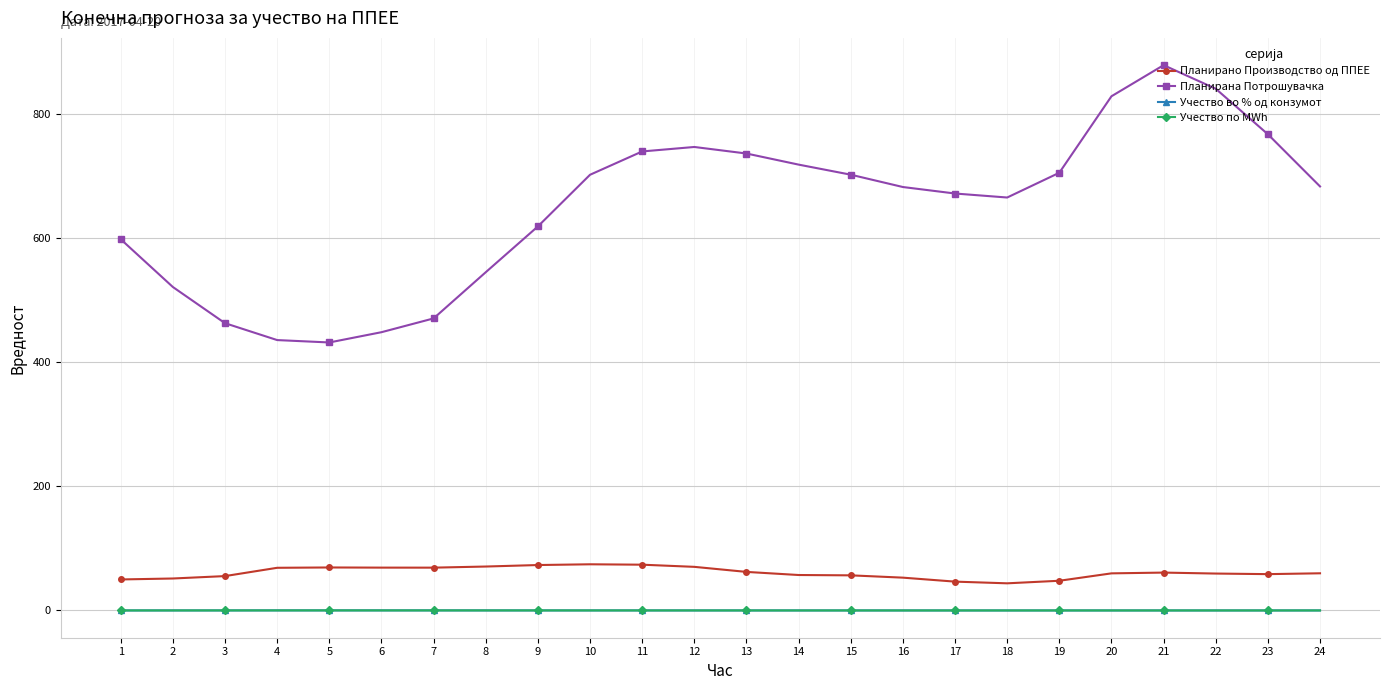

Reading right to left, extract all data points from this chart.

Планирано Производство од ППЕЕ: 59.9	58.6	59.5	61.0	59.8	47.9	43.8	46.5	52.9	56.6	57.1	62.1	70.3	73.8	74.4	73.2	70.8	69.0	69.0	69.3	68.8	55.4	51.5	50.0
Планирана Потрошувачка: 682.9	766.9	840.1	878.2	828.0	704.9	665.0	671.5	681.9	701.8	718.0	735.9	746.4	739.2	701.6	618.5	544.7	470.3	448.1	431.6	435.5	462.6	520.9	597.8
Учество во % од конзумот: 0.1	0.1	0.1	0.1	0.1	0.1	0.1	0.1	0.1	0.1	0.1	0.1	0.1	0.1	0.1	0.1	0.1	0.1	0.2	0.2	0.2	0.1	0.1	0.1
Учество по MWh: 0.1	0.1	0.1	0.1	0.1	0.1	0.1	0.1	0.1	0.1	0.1	0.1	0.1	0.1	0.1	0.1	0.1	0.1	0.2	0.2	0.2	0.1	0.1	0.1